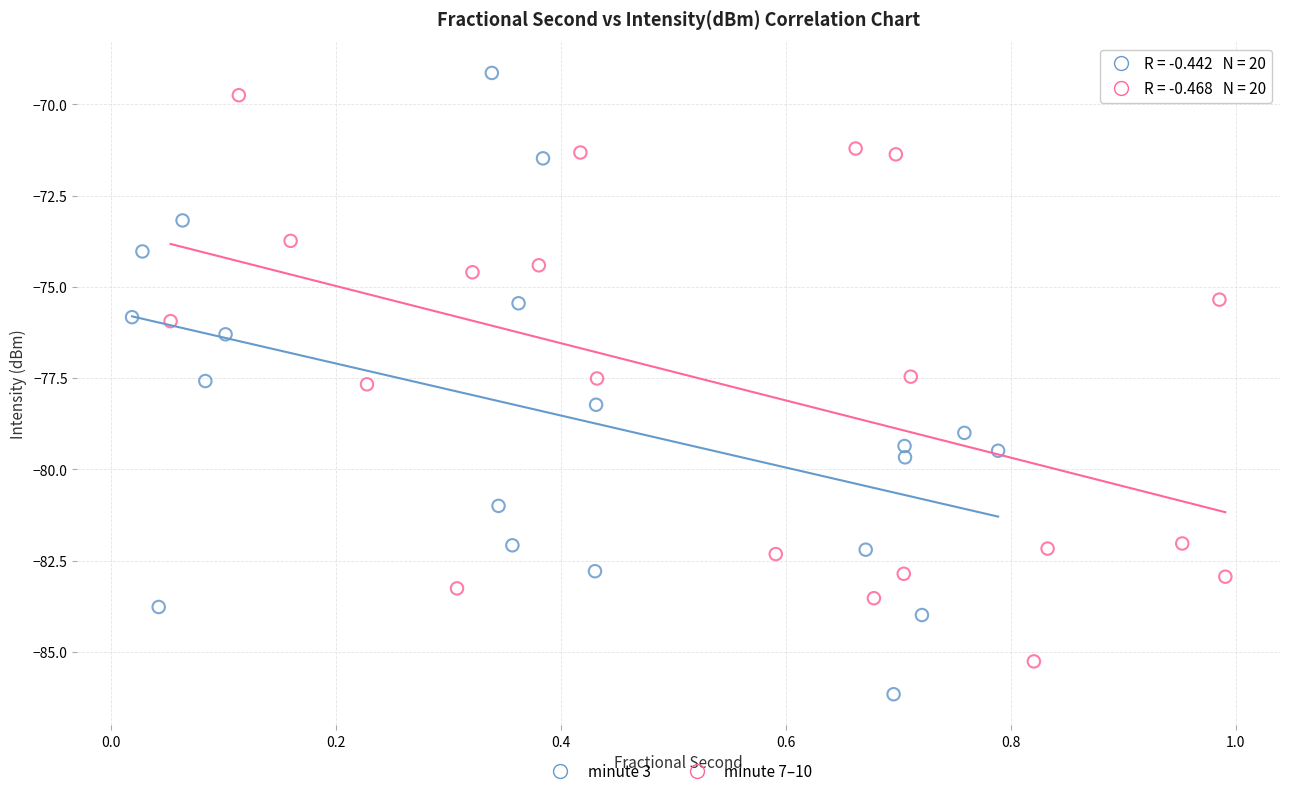

Which series contains the lowest Y value?

minute 3